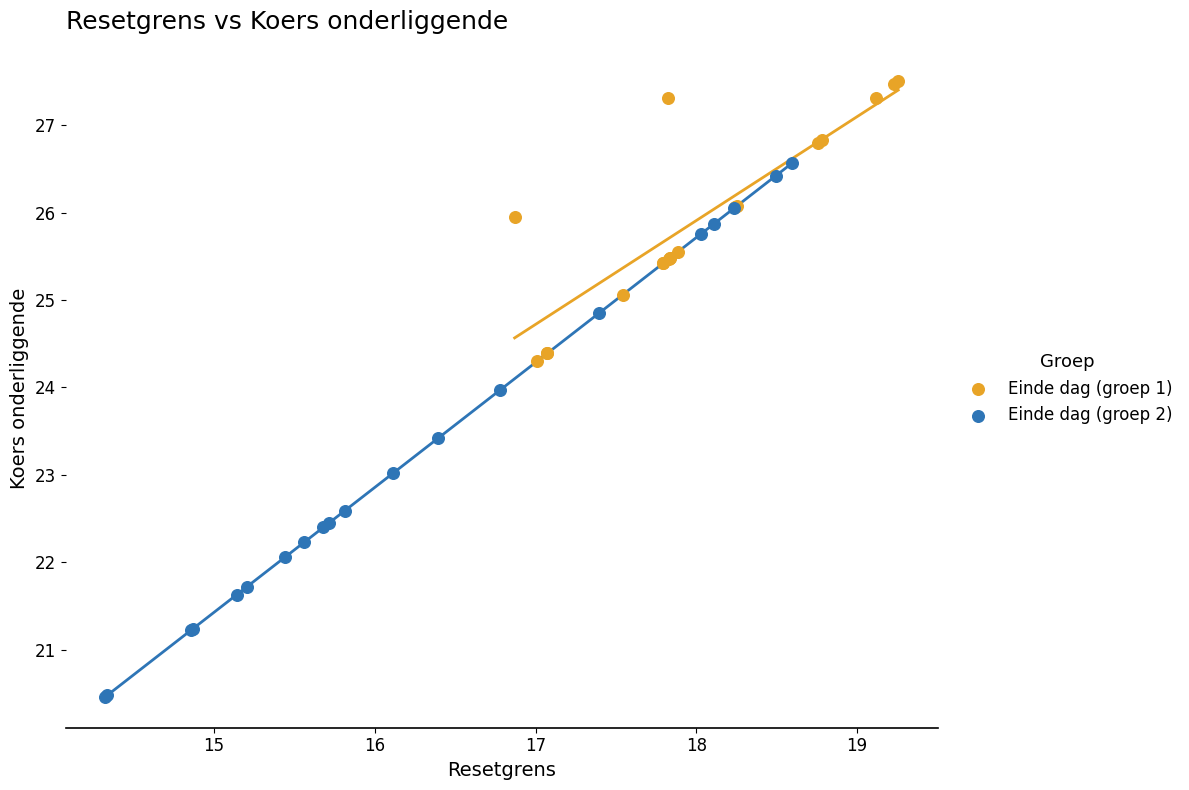

Which series has the largest Y range (max minus min)?

Einde dag (groep 2)